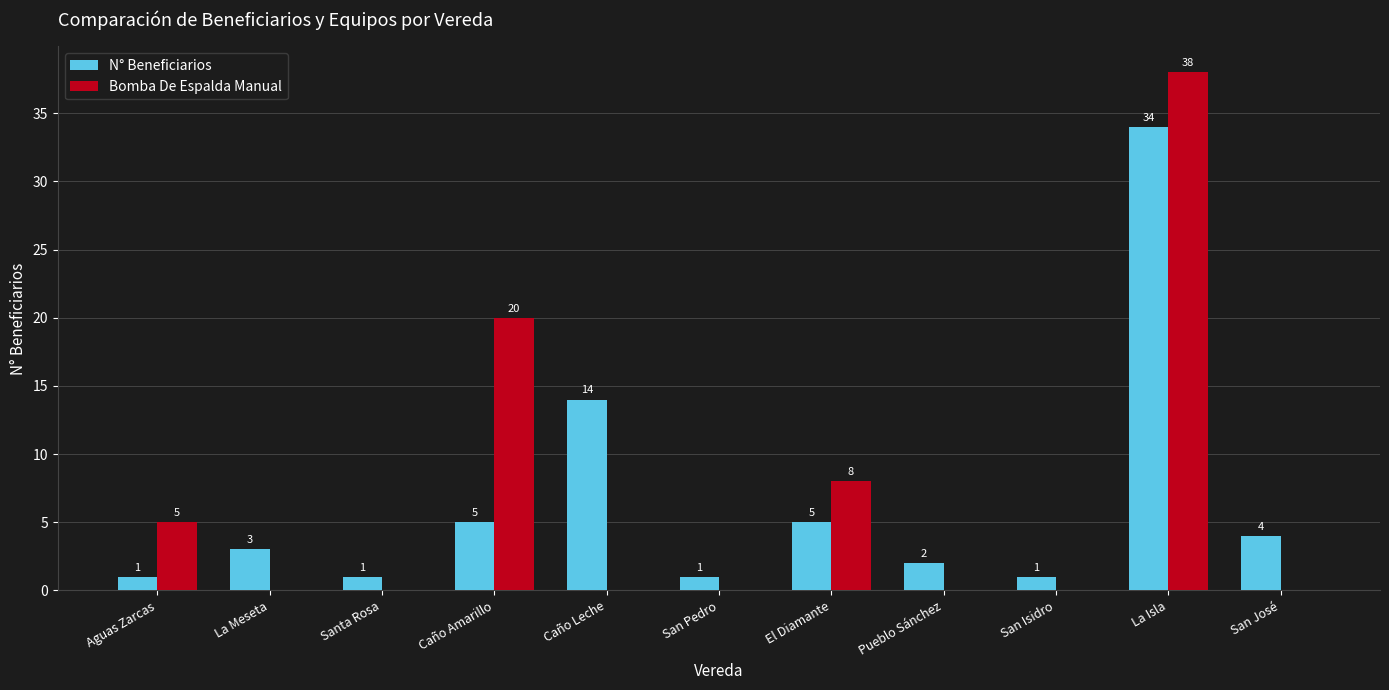

What are all the series names shown in the legend?

N° Beneficiarios, Bomba De Espalda Manual